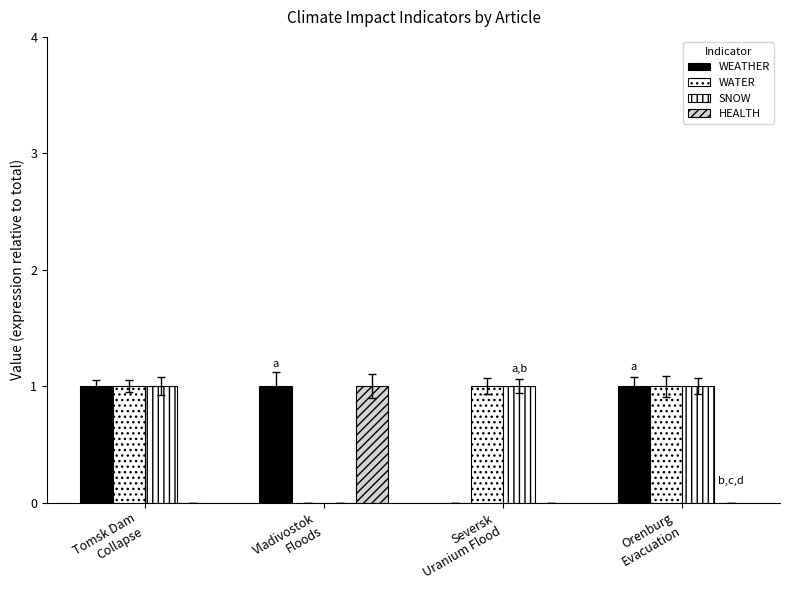

What is the label of the 2nd bar from the right?

Seversk
Uranium Flood